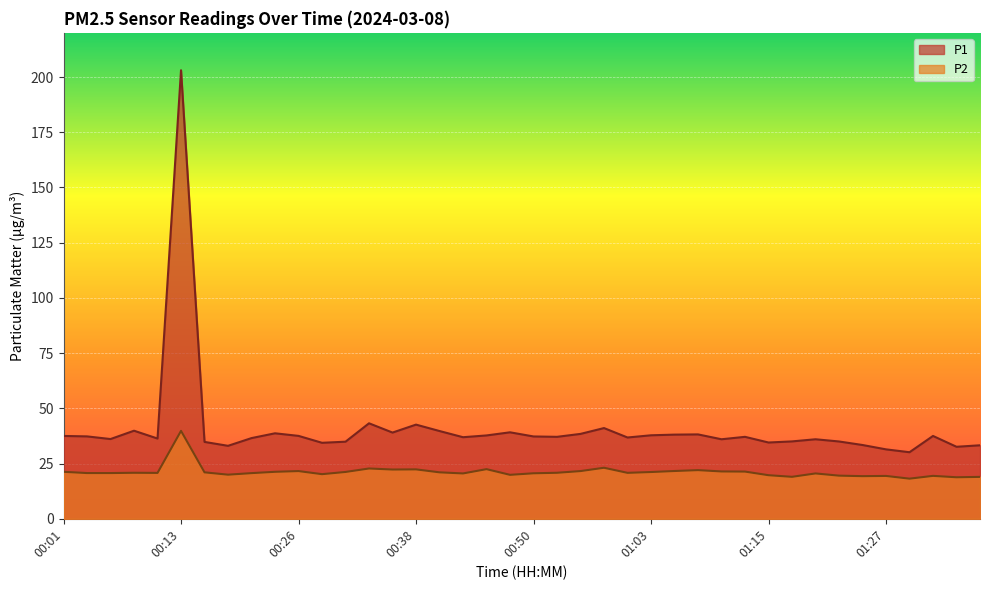

What is the total value across all series at 00:58?

64.2